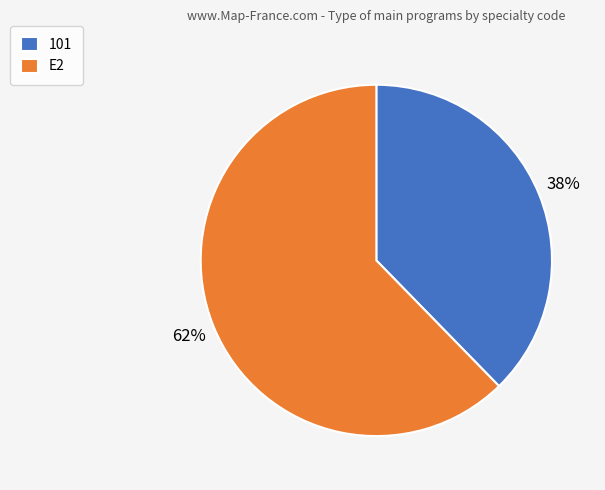

Rank the categories by value from highest to lowest.

E2, 101